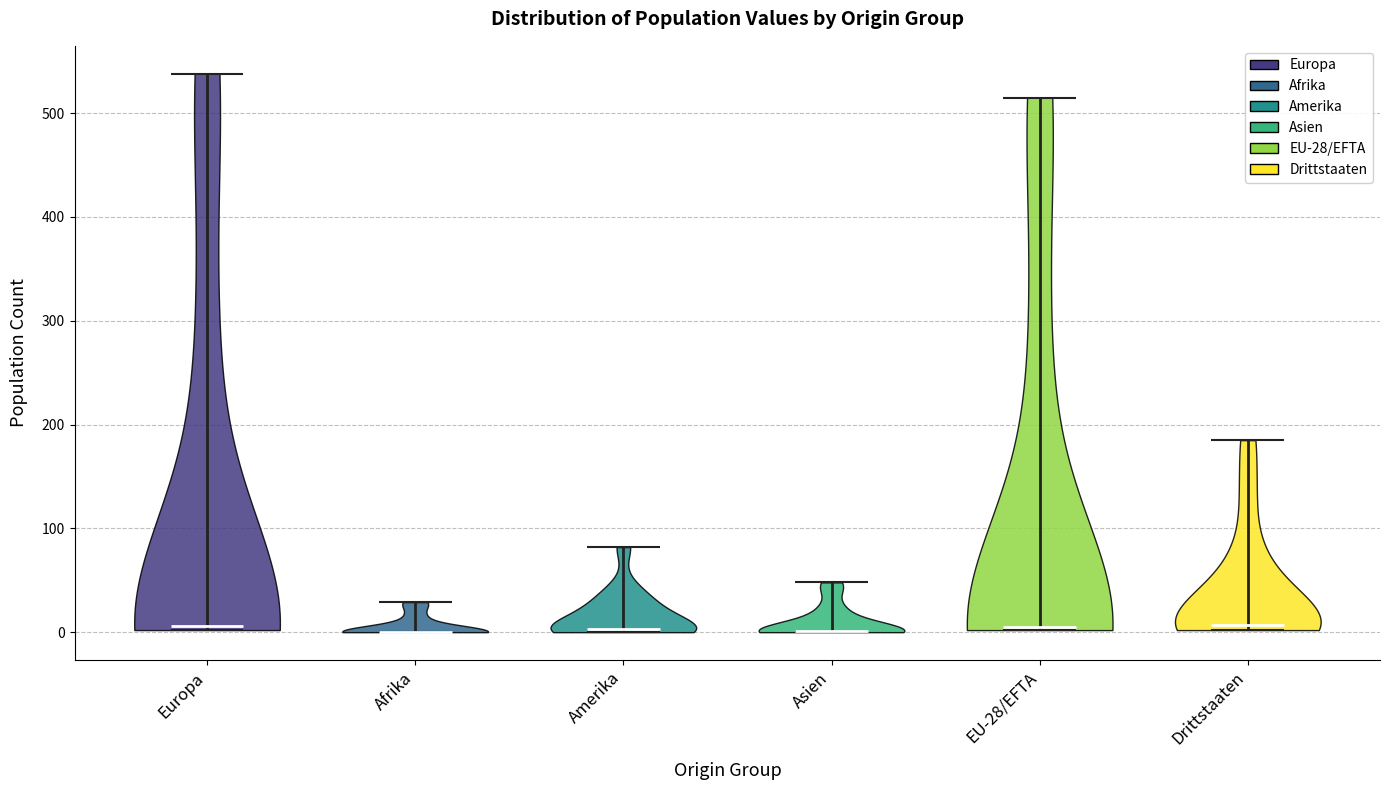

What is the highest point the violin for Asien reaches on the y-axis? The values are not printed on the chart, so give them approximately, as read against the axis.

50